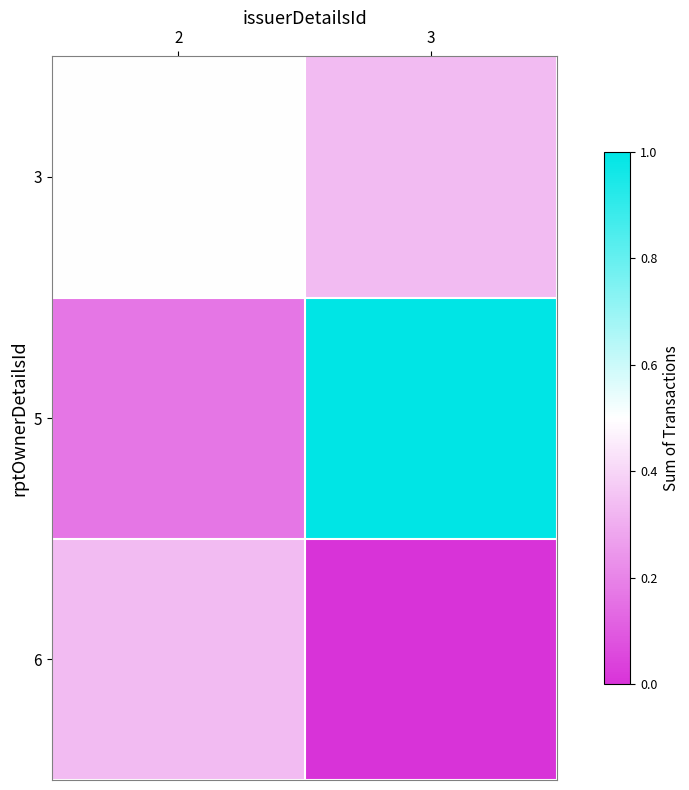

What is the maximum value shown in the chart?

1.0